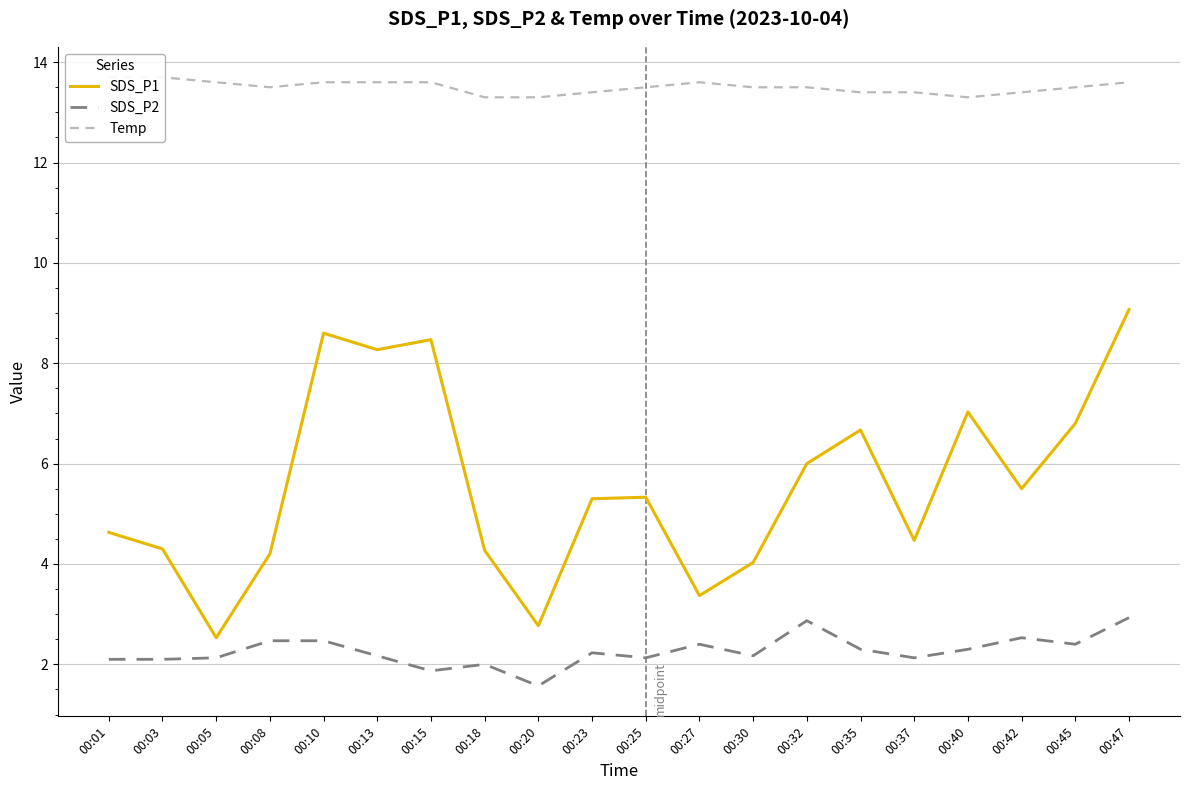

List the series in order of their peak value, highest first.

Temp, SDS_P1, SDS_P2